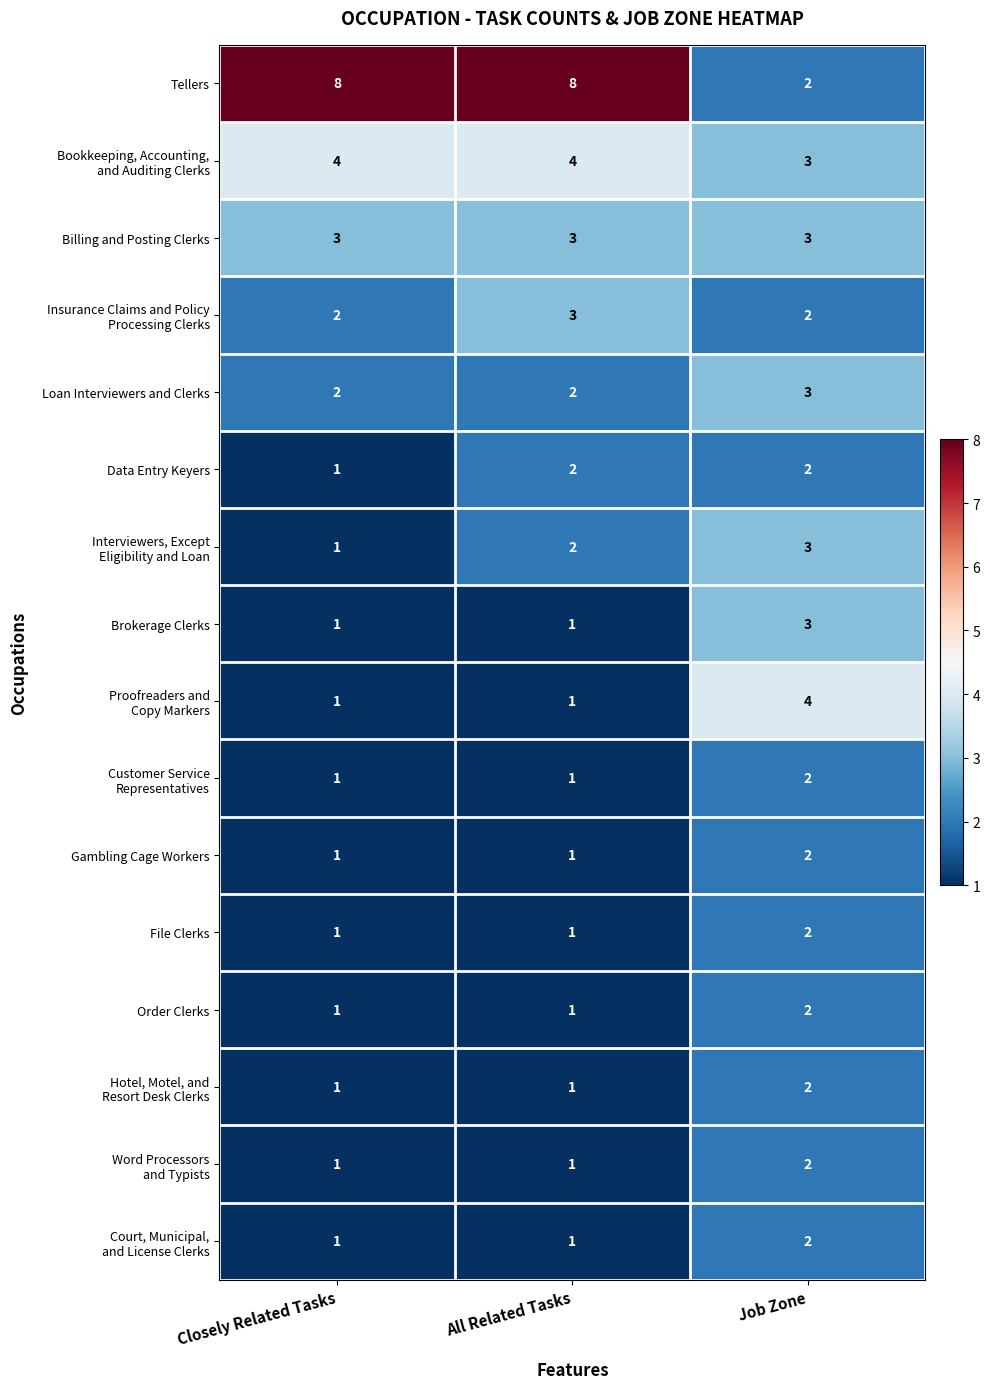

What is the total value across all series at All Related Tasks?

33